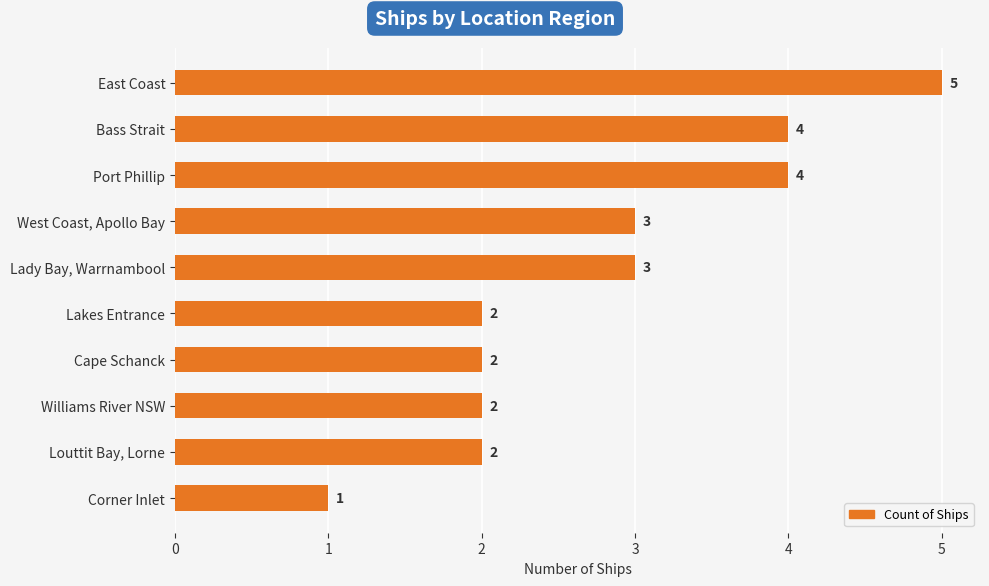

What is the sum of the values at Cape Schanck and Lady Bay, Warrnambool?

5